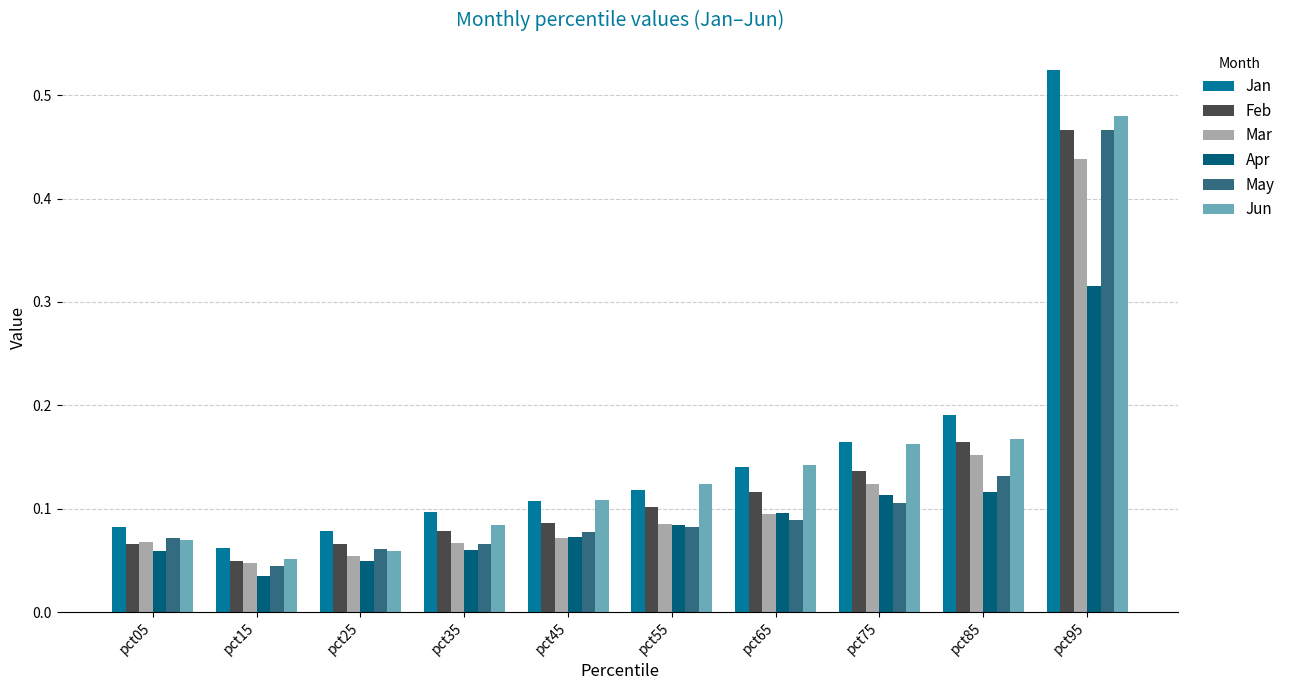

At which label does Mar reach its peak?

pct95